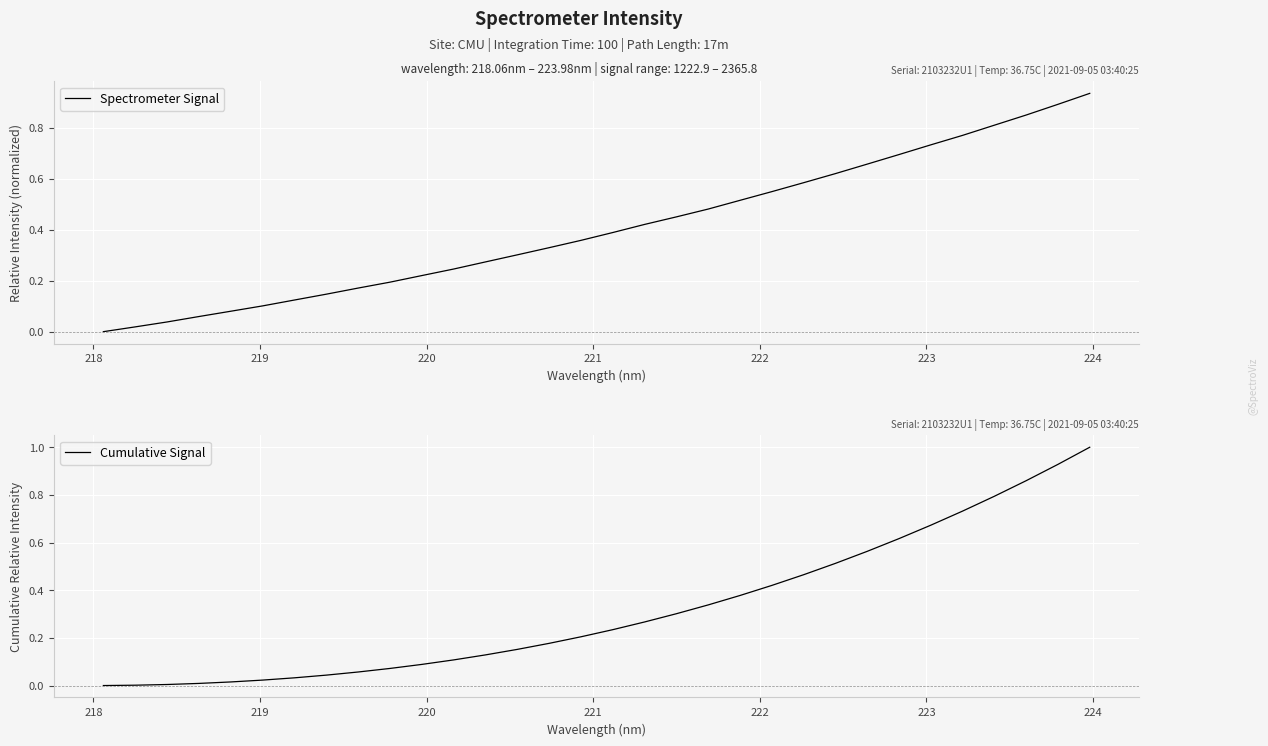

What is the highest value of the Cumulative Signal series?

1.0